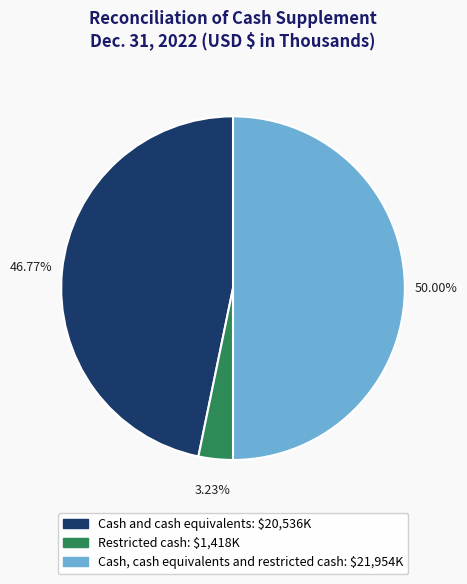

Which slice is the largest?

Cash, cash equivalents and restricted cash